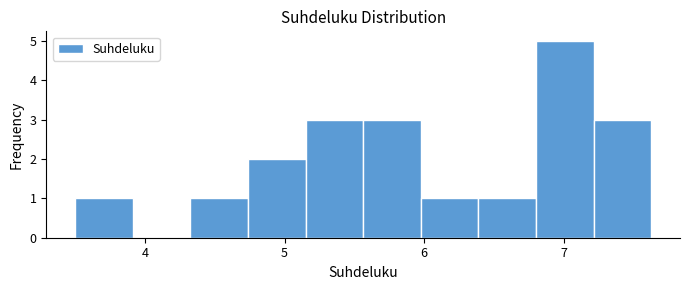

Reading left to right, transcribe this chart: for each bar, give the range it covers on the x-axis and its height. Neither the bar edges nor the heights are printed on the chart, so give them approximately, as read against the axes.

3.5 to 3.9: 1
3.9 to 4.3: 0
4.3 to 4.7: 1
4.7 to 5.2: 2
5.2 to 5.6: 3
5.6 to 6.0: 3
6.0 to 6.4: 1
6.4 to 6.8: 1
6.8 to 7.2: 5
7.2 to 7.6: 3